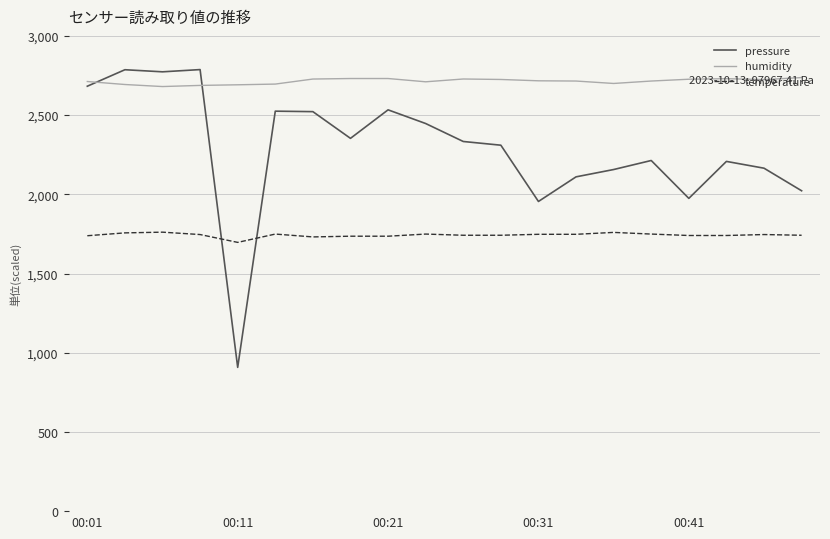

How many values in the pressure series are below 2333?

10